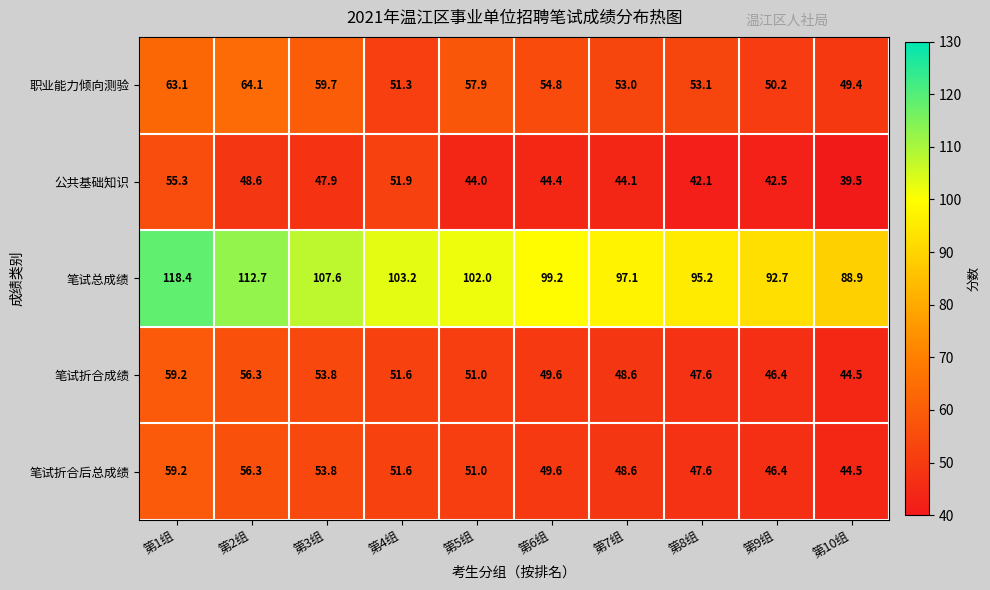

What is the minimum value shown in the chart?

39.5